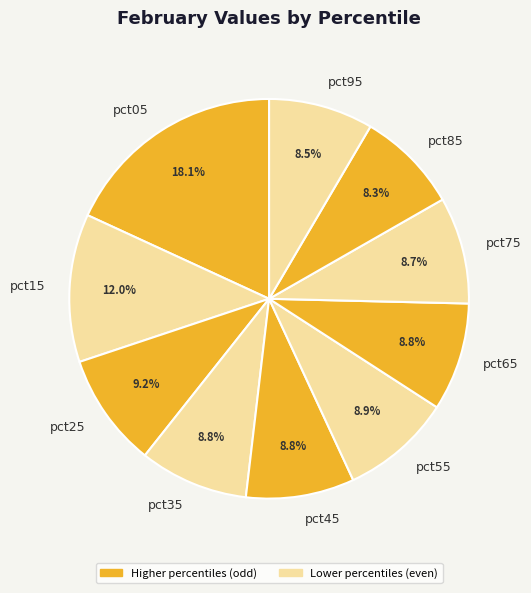

Approximately how many times larger is the value at pct15 compared to pct75?

1.4